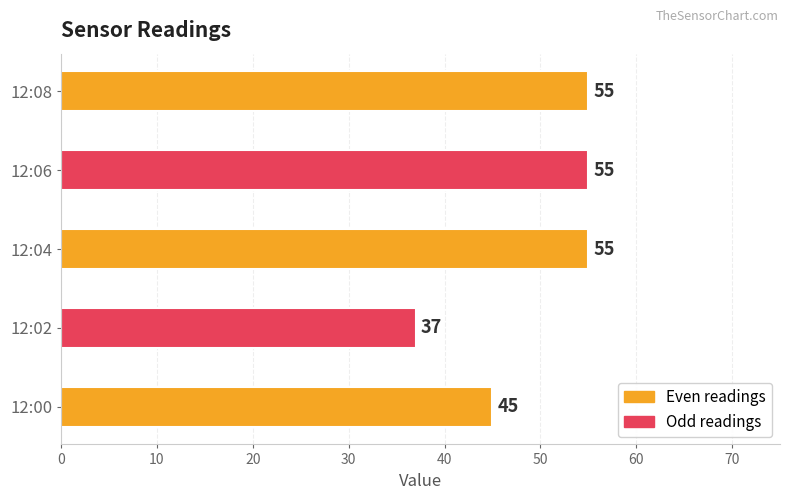

Is it true that the value at 12:08 is 55?

True